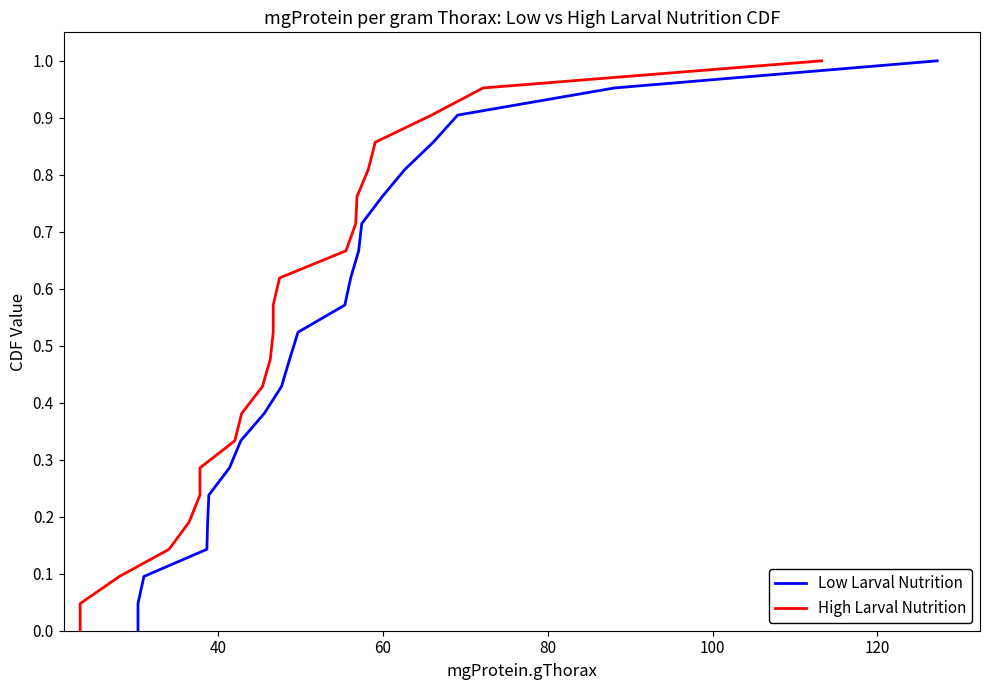

What is the highest value of the Low Larval Nutrition series?

1.0